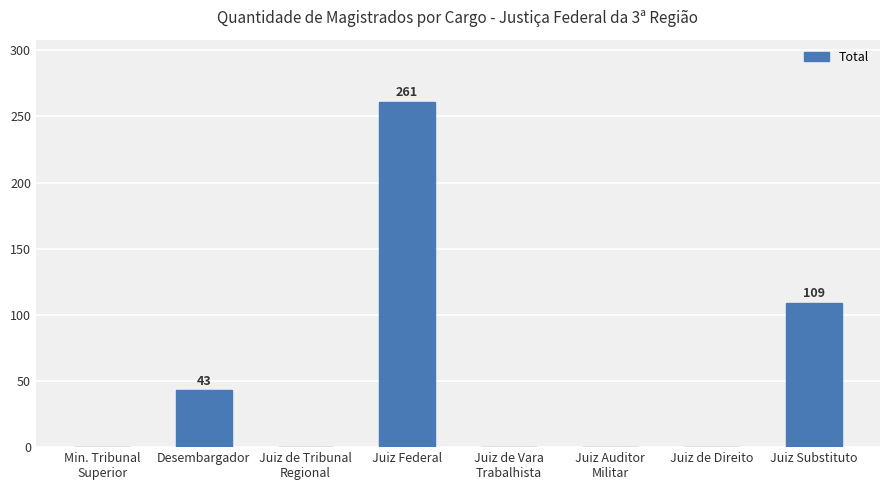

What is the greatest value displayed?

261